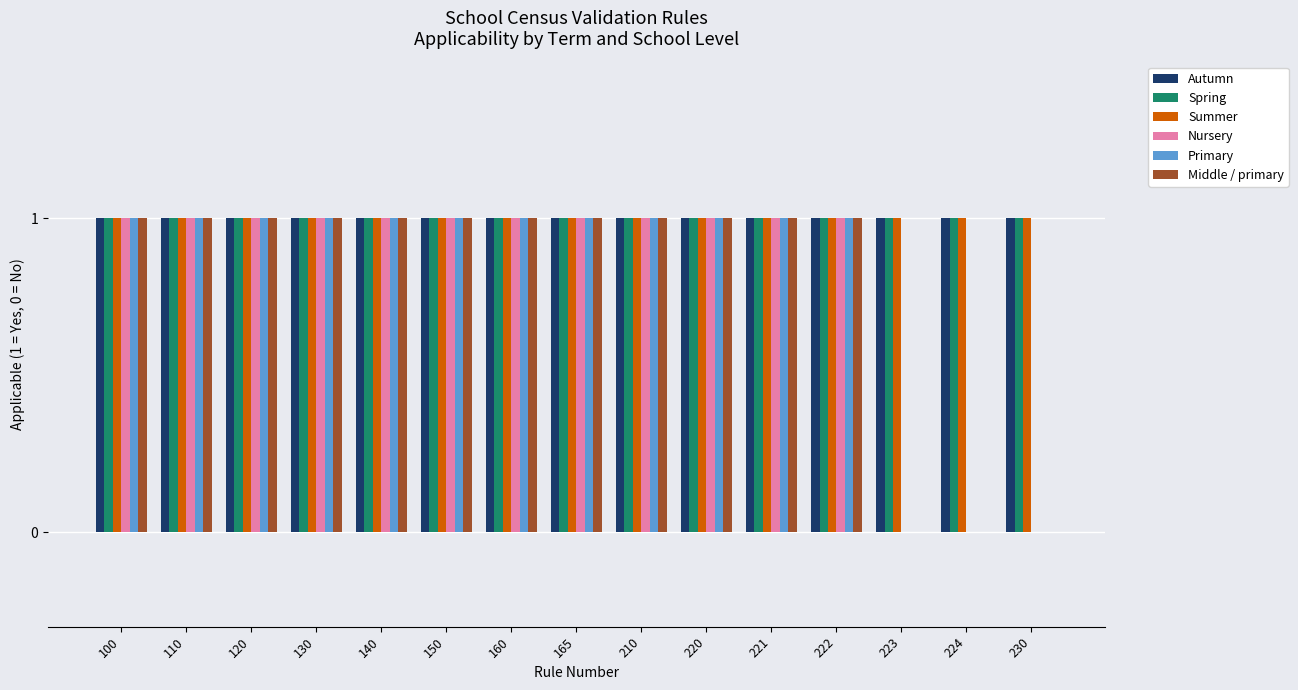

How many groups of bars are there?

15